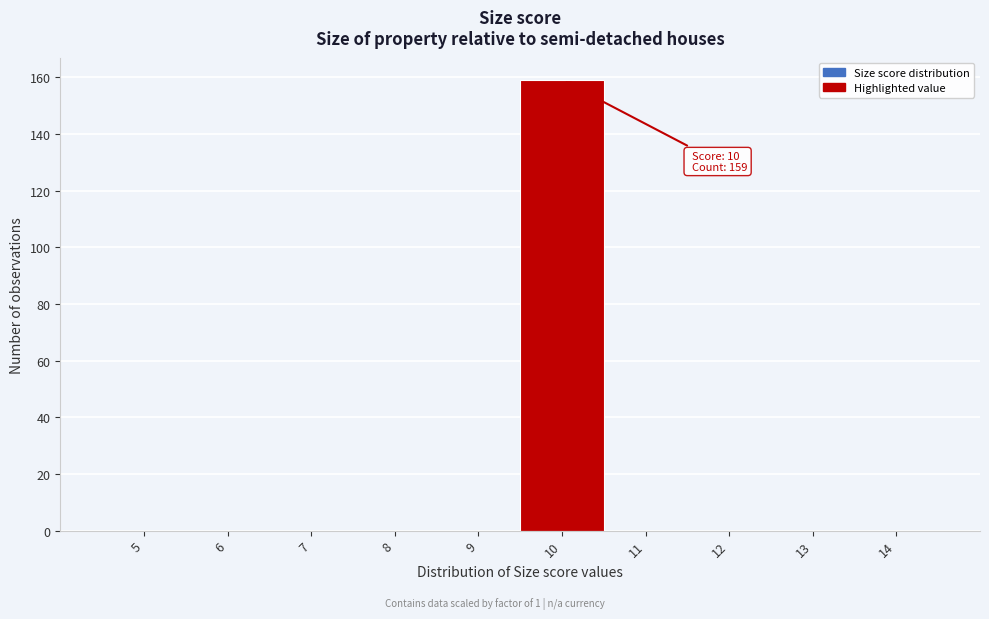

Reading right to left, extract all data points from this chart.

14=0	13=0	12=0	11=0	10=159	9=0	8=0	7=0	6=0	5=0